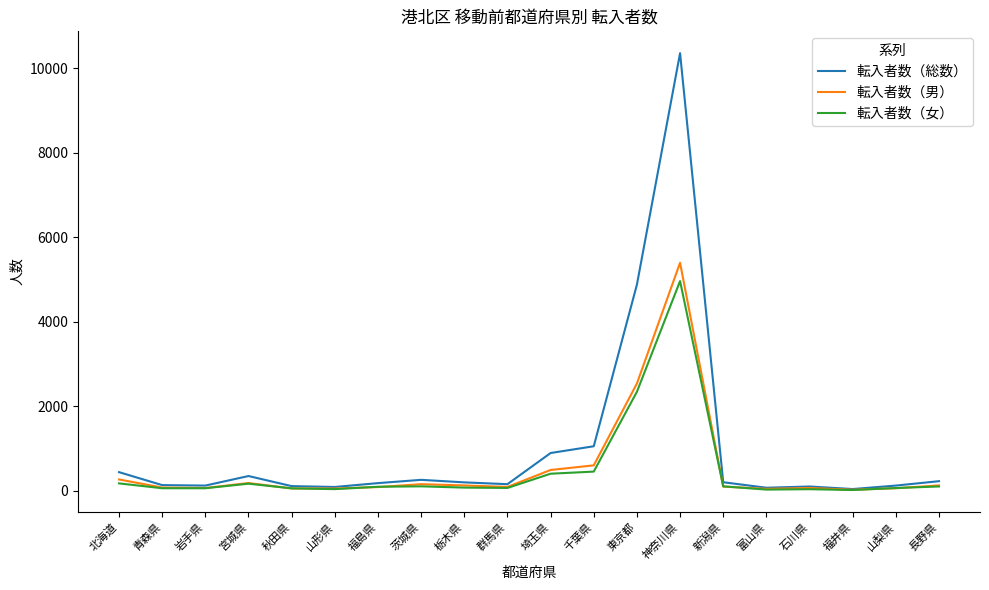

What is the difference between the 転入者数（総数） values at 青森県 and 栃木県?

65